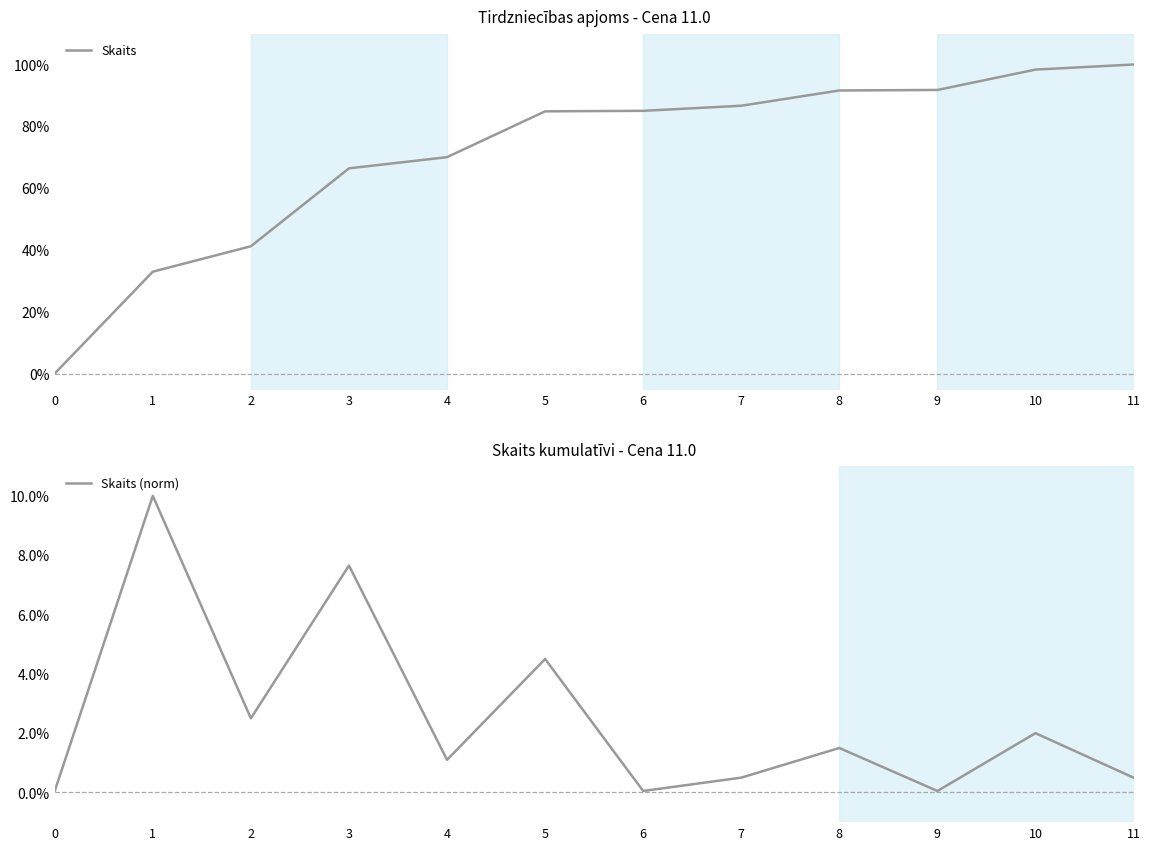

What are all the series names shown in the legend?

Skaits, Skaits (norm)